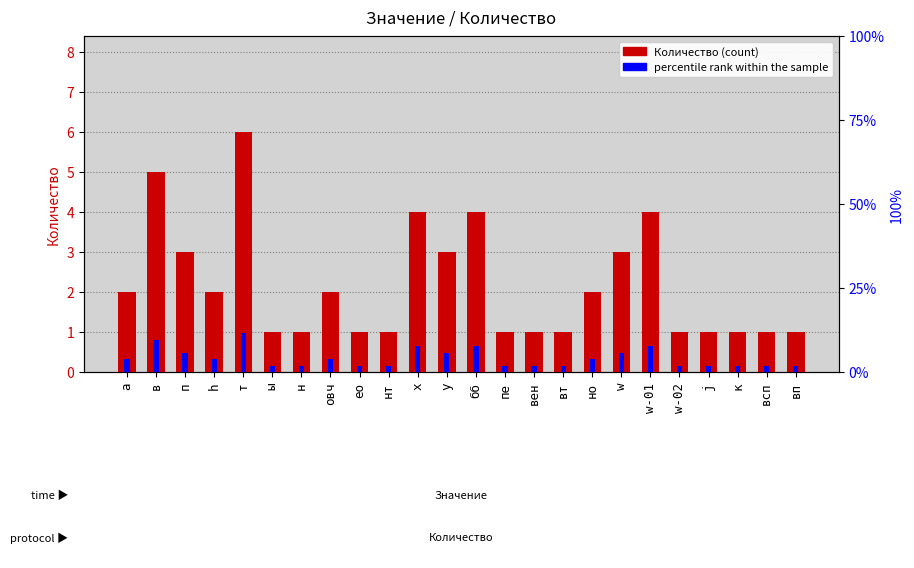

Is the value of percentile rank within the sample at j greater than the value of Количество at w?

No